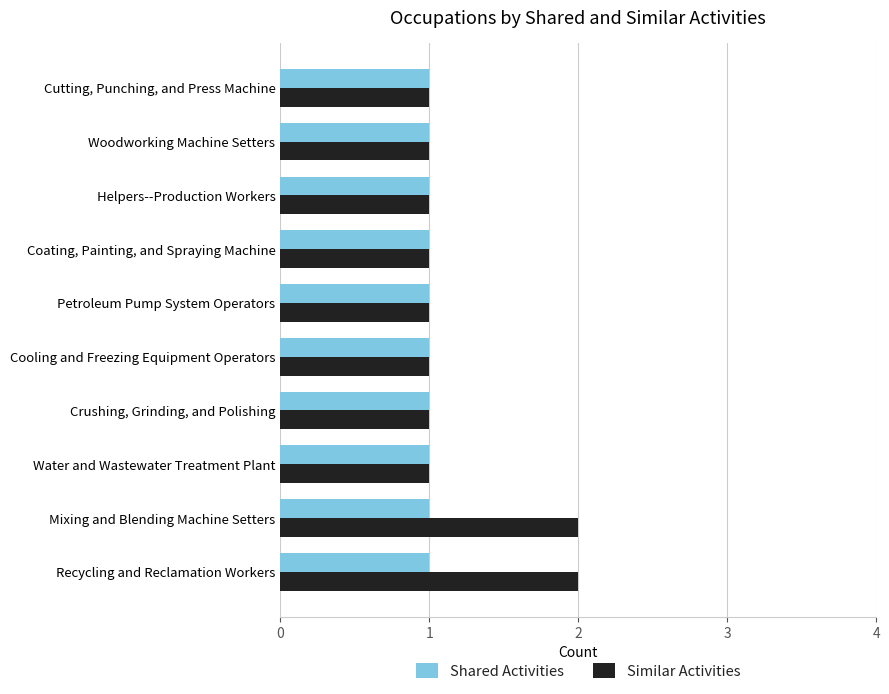

The Similar Activities series shows 3 at Recycling and Reclamation Workers. True or false?

False